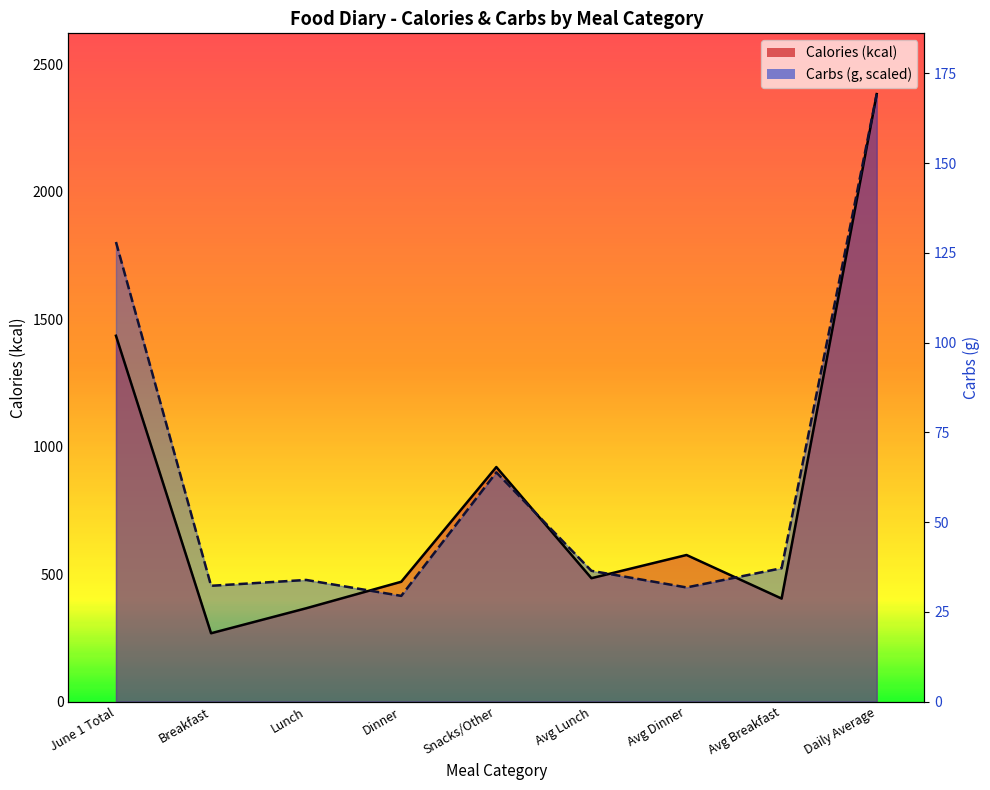

What is the label of the 3rd point from the left?

Lunch